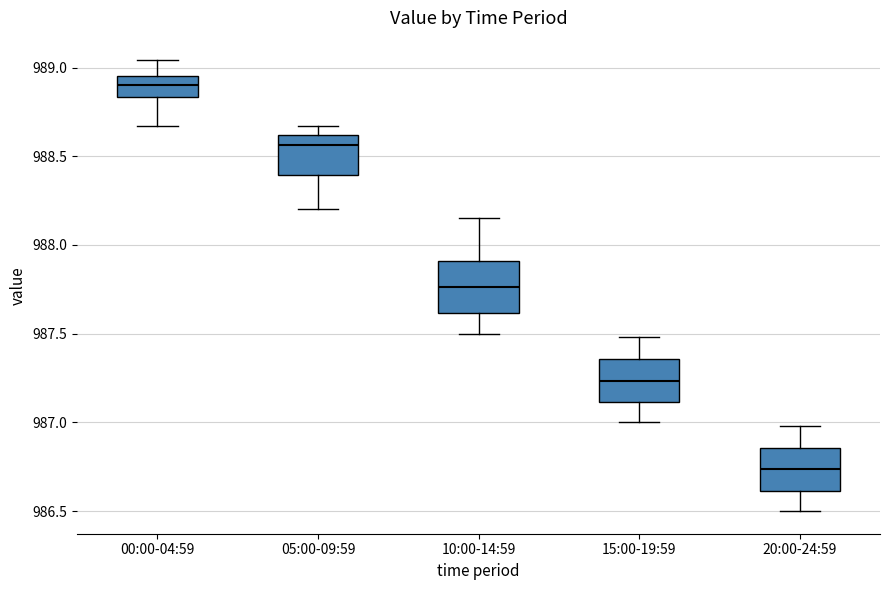

Where is the upper edge of the box for 10:00-14:59 on the y-axis? The values are not printed on the chart, so give them approximately, as read against the axis.

987.90